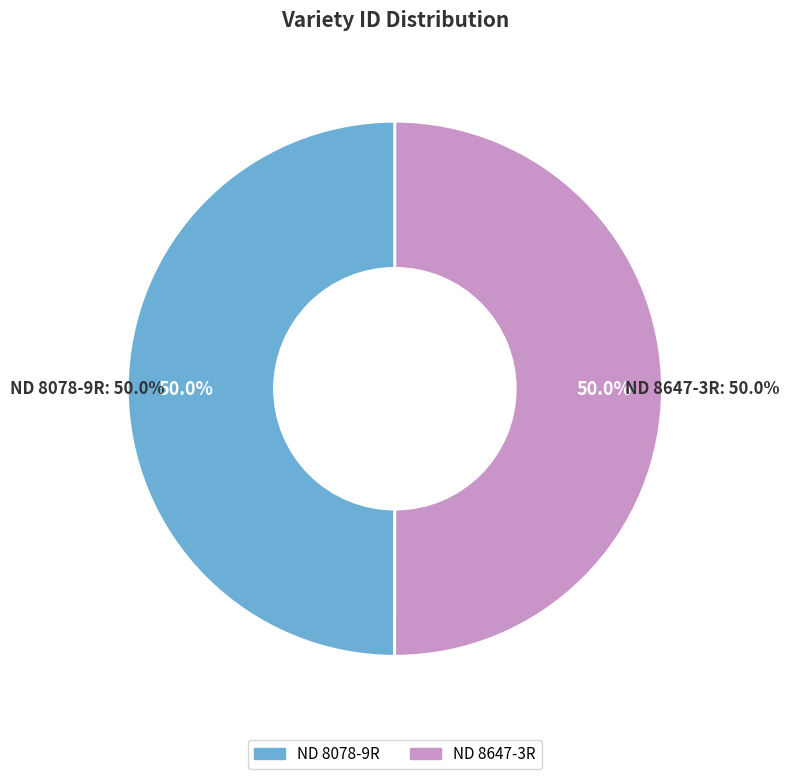

The ND 8647-3R slice represents 50% of the pie. True or false?

True